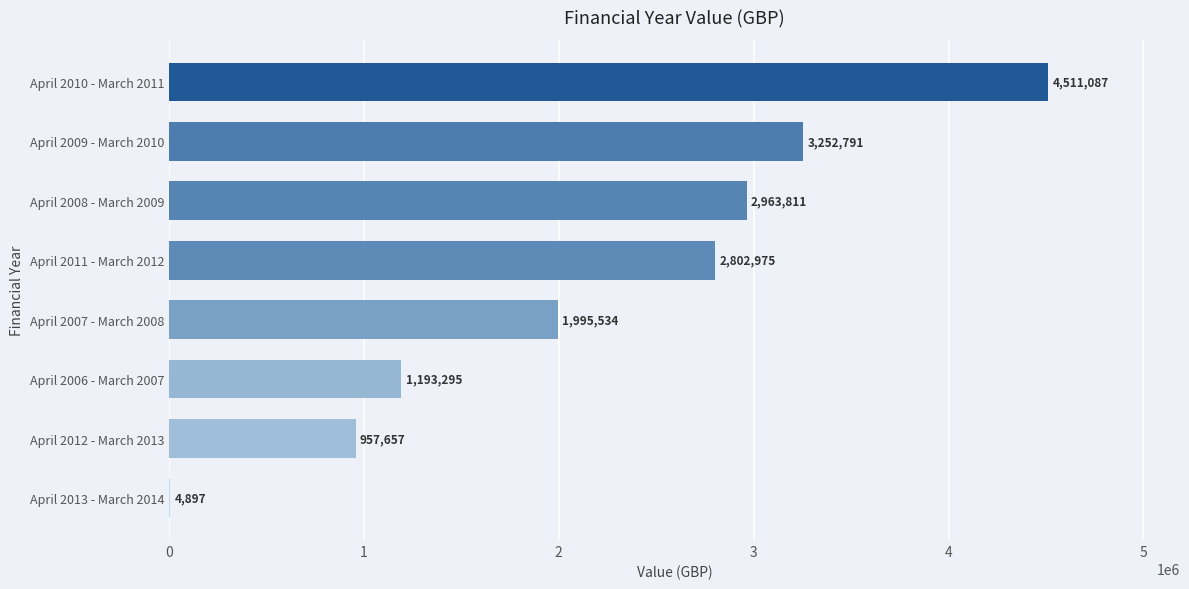

How many series are shown in this chart?

1